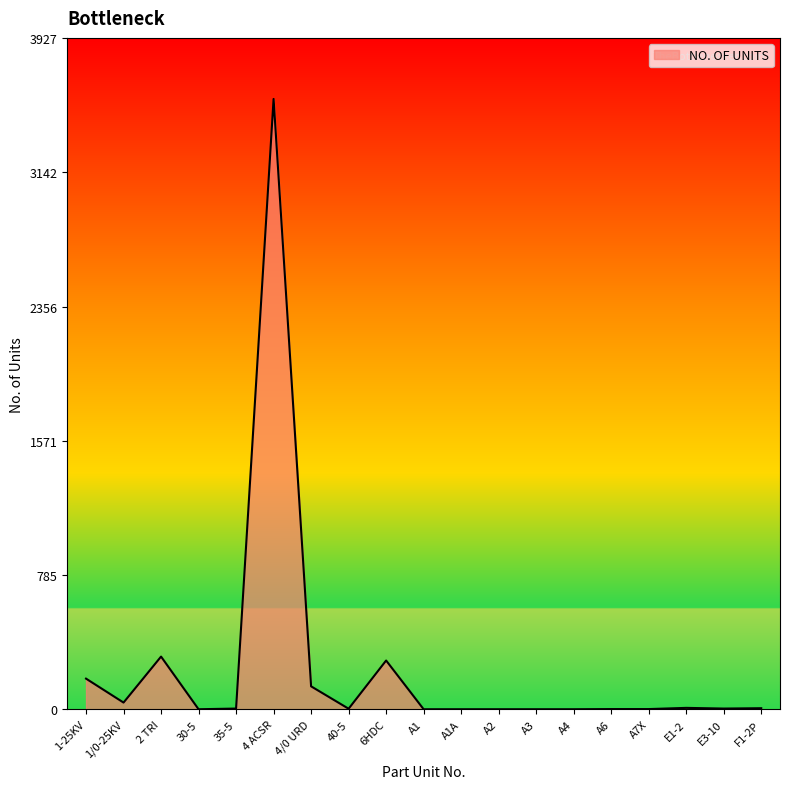

What is the ratio of the value at 4 ACSR to the value at A3?

3570.0